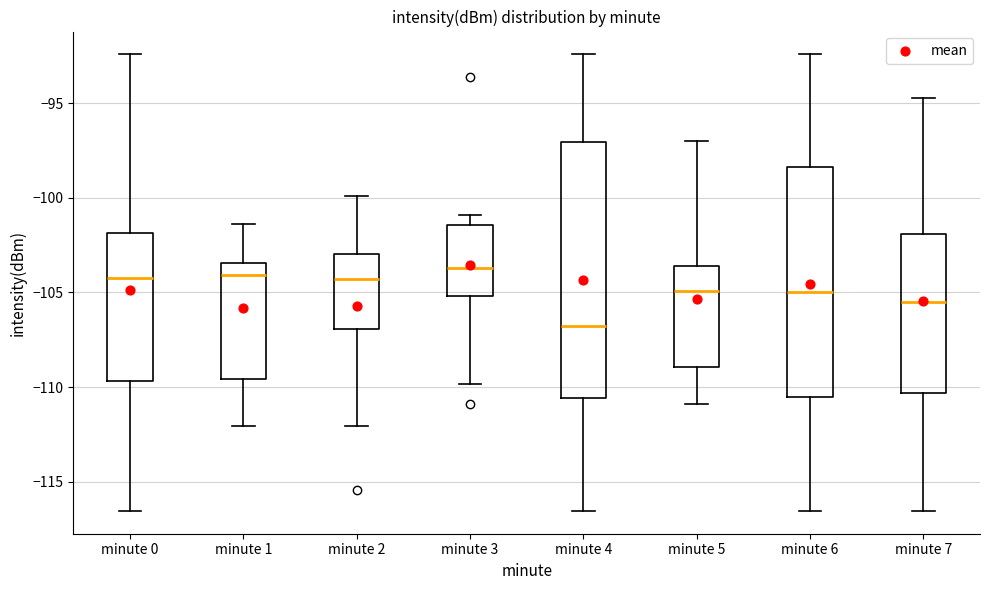

Reading left to right, transcribe this box plot: for each box, give where its median line is, the range the box spans, and where its two whiskers end, as read against the y-axis. The values are not printed on the chart, so give them approximately, as read against the axis.

minute 0: median -104.5, box -109.5 to -102.0, whiskers -116.5 to -92.5
minute 1: median -104.0, box -109.5 to -103.5, whiskers -112.0 to -101.5
minute 2: median -104.5, box -107.0 to -103.0, whiskers -112.0 to -100.0
minute 3: median -103.5, box -105.0 to -101.5, whiskers -110.0 to -101.0
minute 4: median -107.0, box -110.5 to -97.0, whiskers -116.5 to -92.5
minute 5: median -105.0, box -109.0 to -103.5, whiskers -111.0 to -97.0
minute 6: median -105.0, box -110.5 to -98.5, whiskers -116.5 to -92.5
minute 7: median -105.5, box -110.5 to -102.0, whiskers -116.5 to -94.5